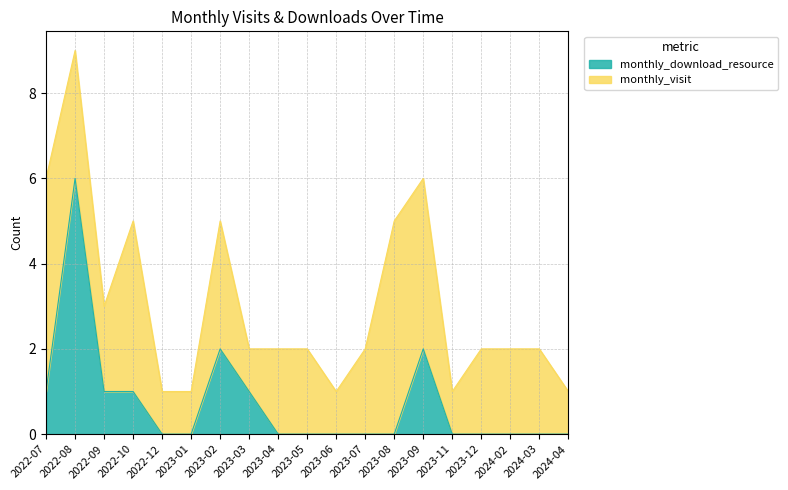

Does the chart have visible grid lines?

Yes